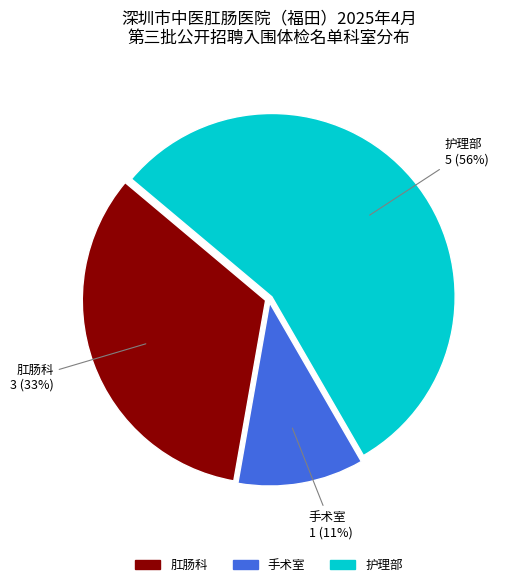

Combined, do 护理部 and 手术室 account for over 50%?

Yes